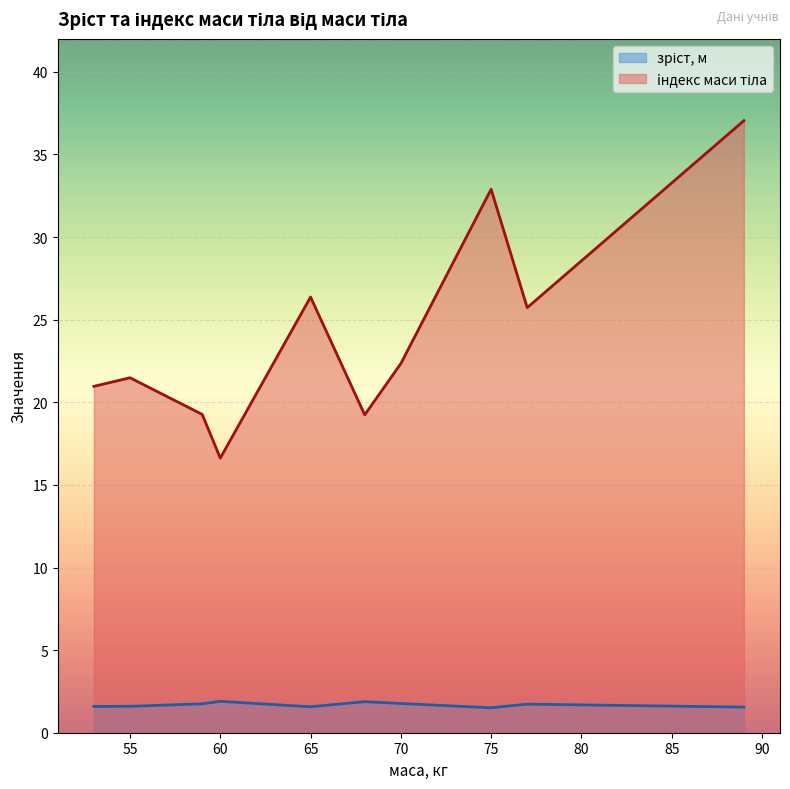

Is the value of iндекс маси тіла at 60 greater than the value of зріст, м at 65?

Yes